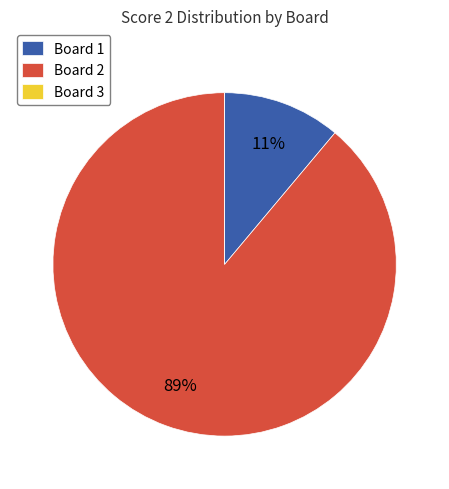

To the nearest percent, what is the difference between the largest and smallest slice percentages?

89%